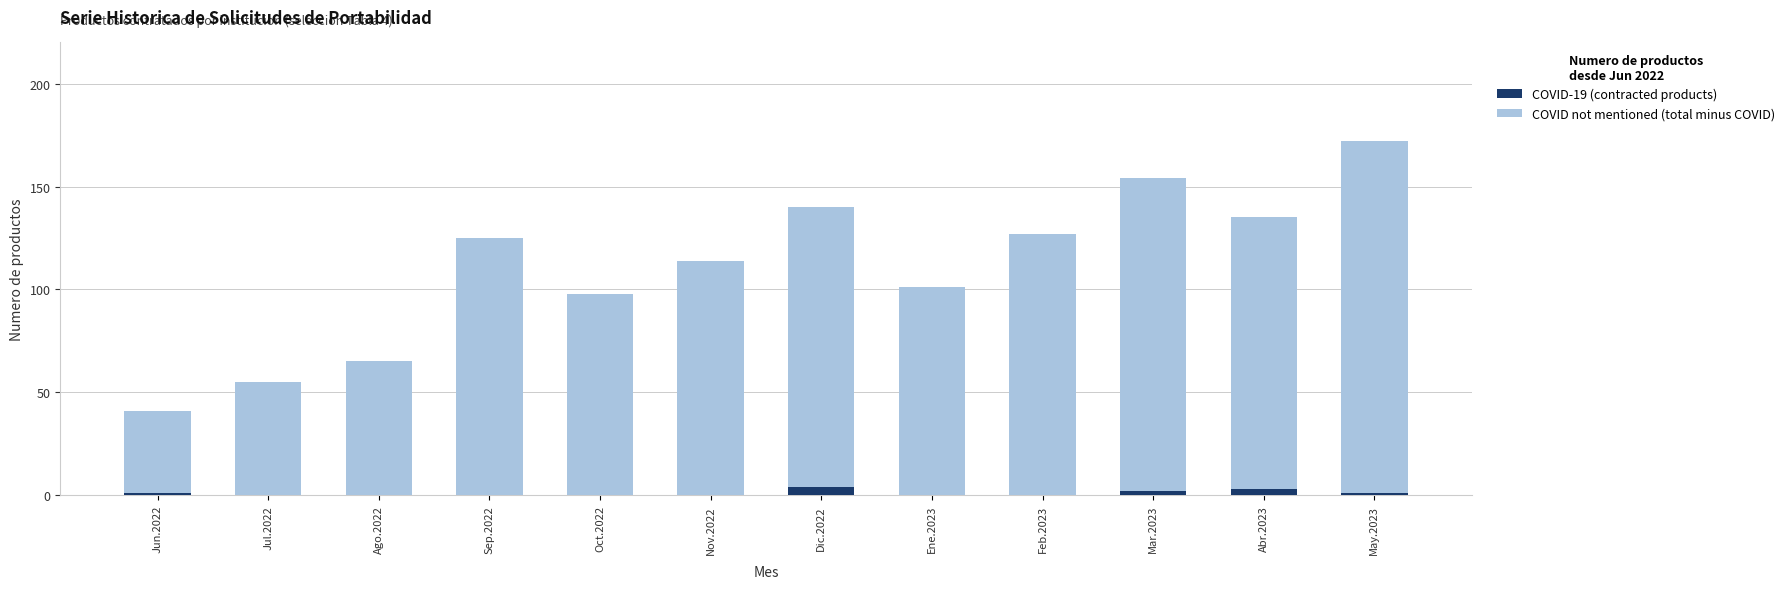

Count the number of data series in this chart.

2